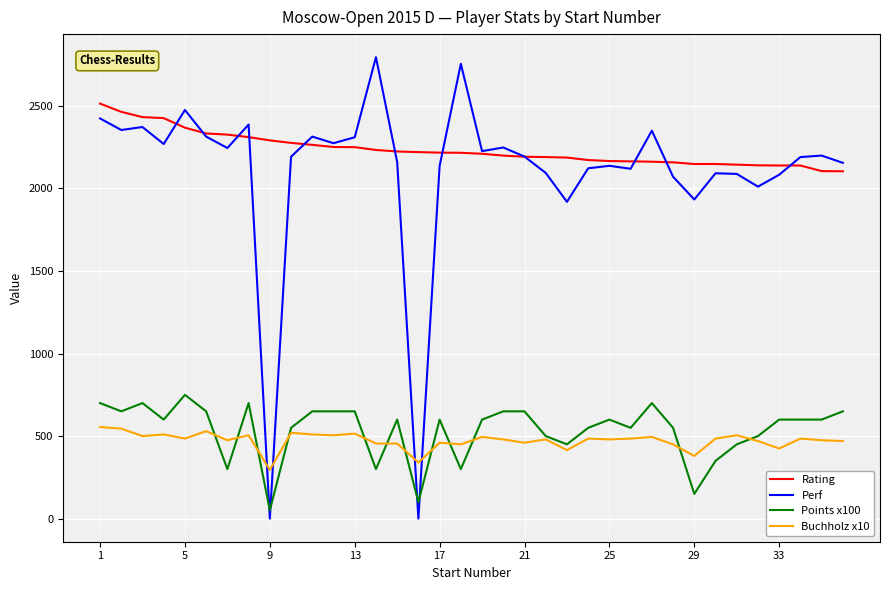

What is the greatest value displayed?

2795